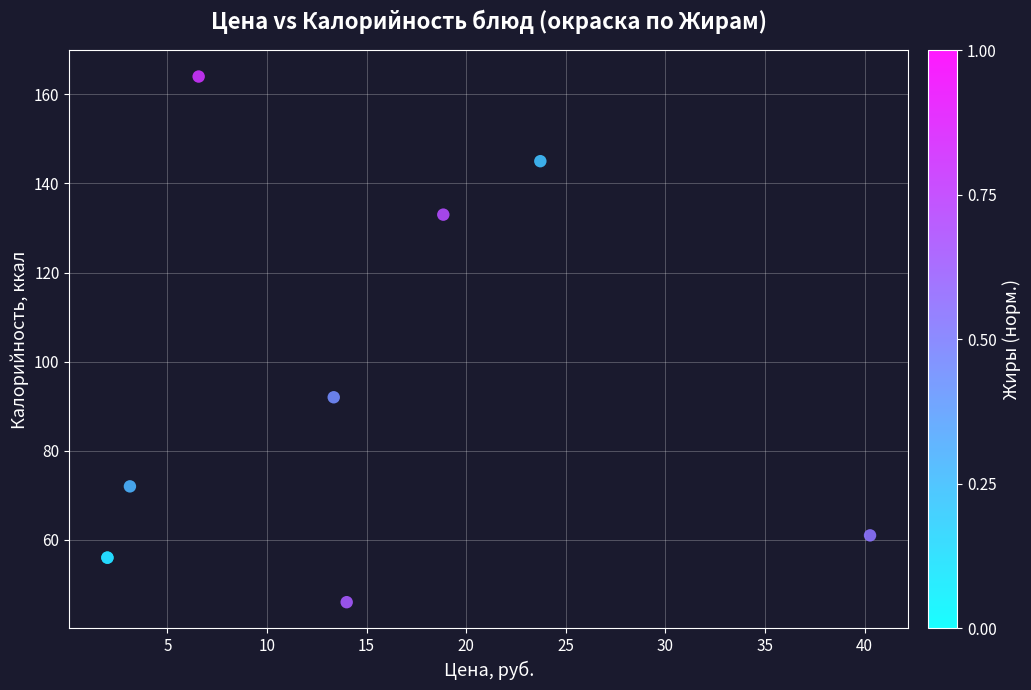

What Y value in the scatter plot is closest to 105?

92